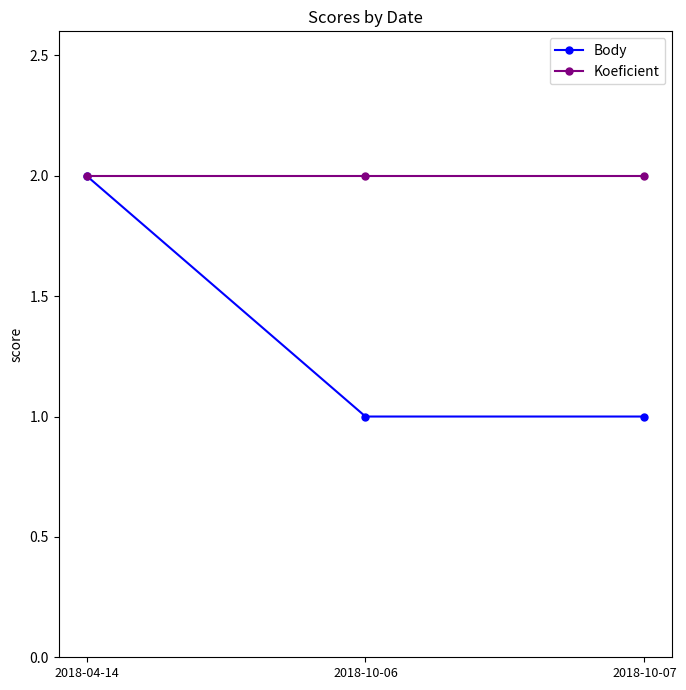

At how many categories does at least one series exceed 1?

3